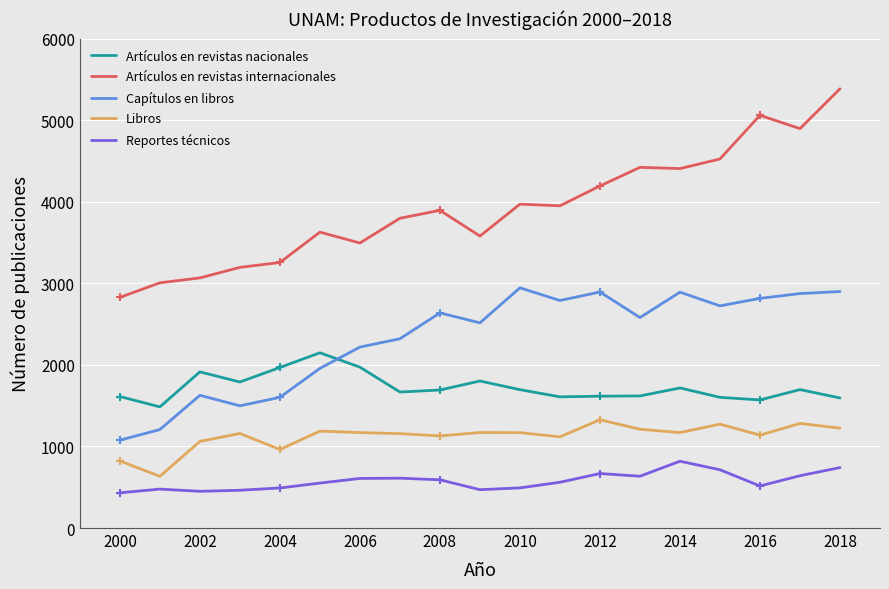

Which series has the largest range (max minus min)?

Artículos en revistas internacionales